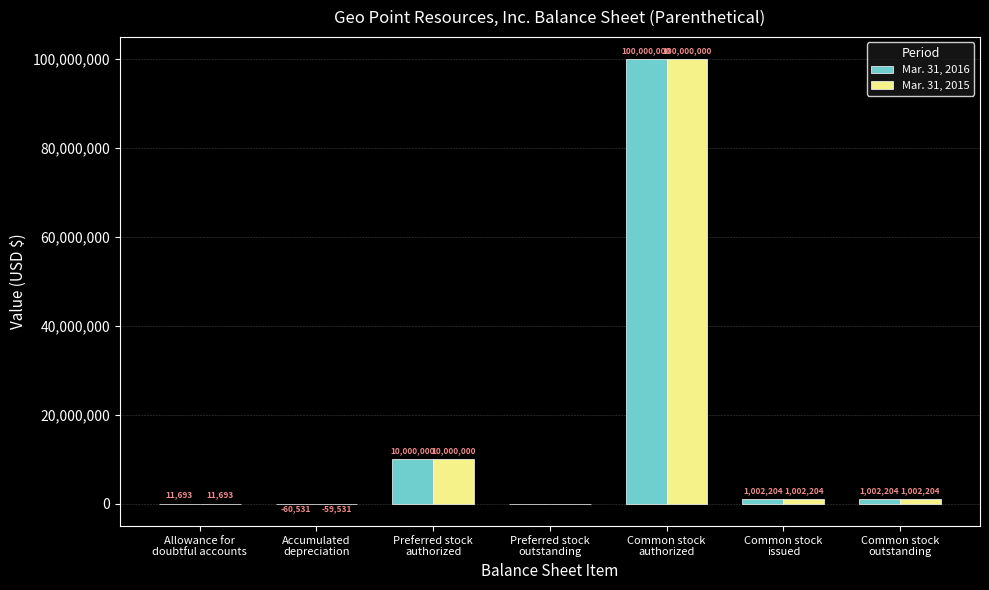

At which category is the sum across all series the highest?

Common stock
authorized